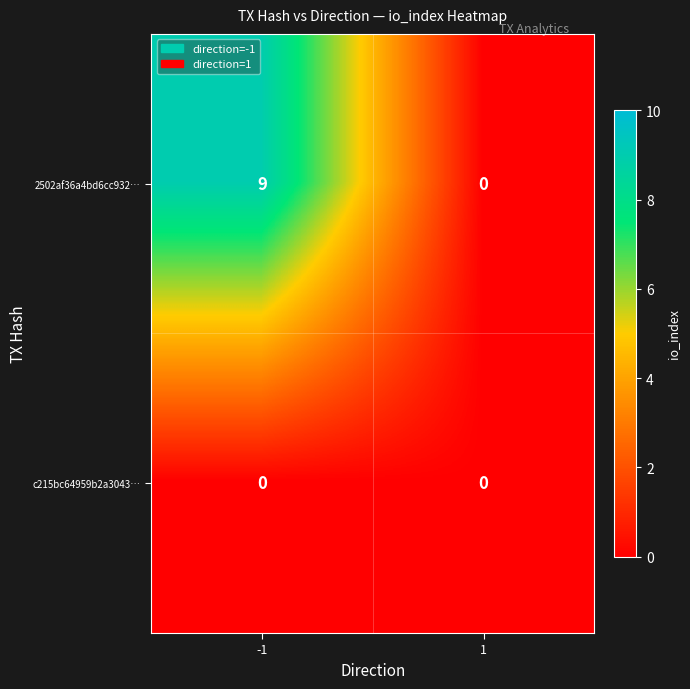

Reading left to right, list all the values displayed in this chart.

2502af36a4bd6cc932…: -1=9	1=0
c215bc64959b2a3043…: -1=0	1=0